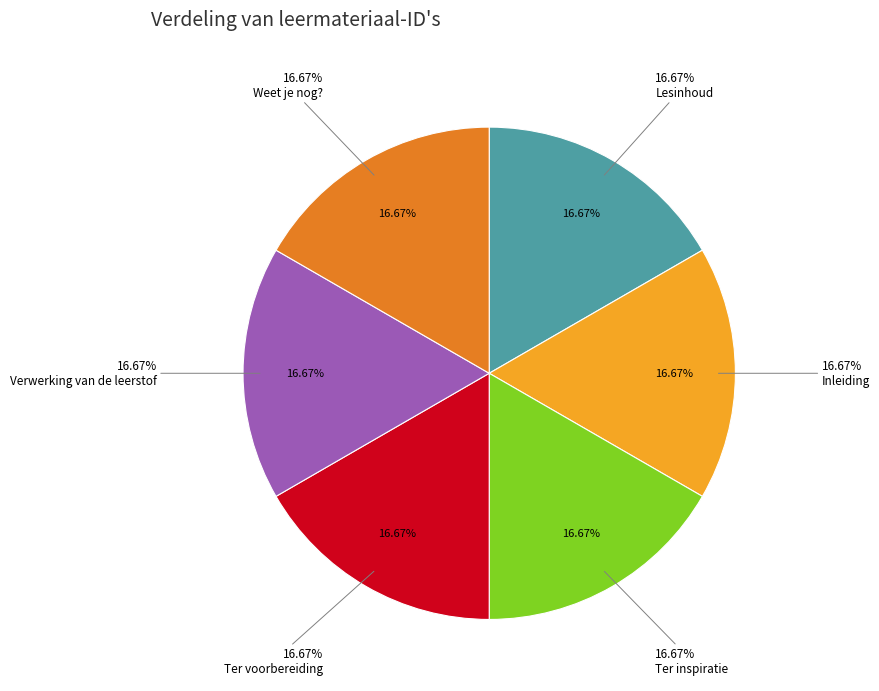

To the nearest percent, what portion does Weet je nog? represent?

17%